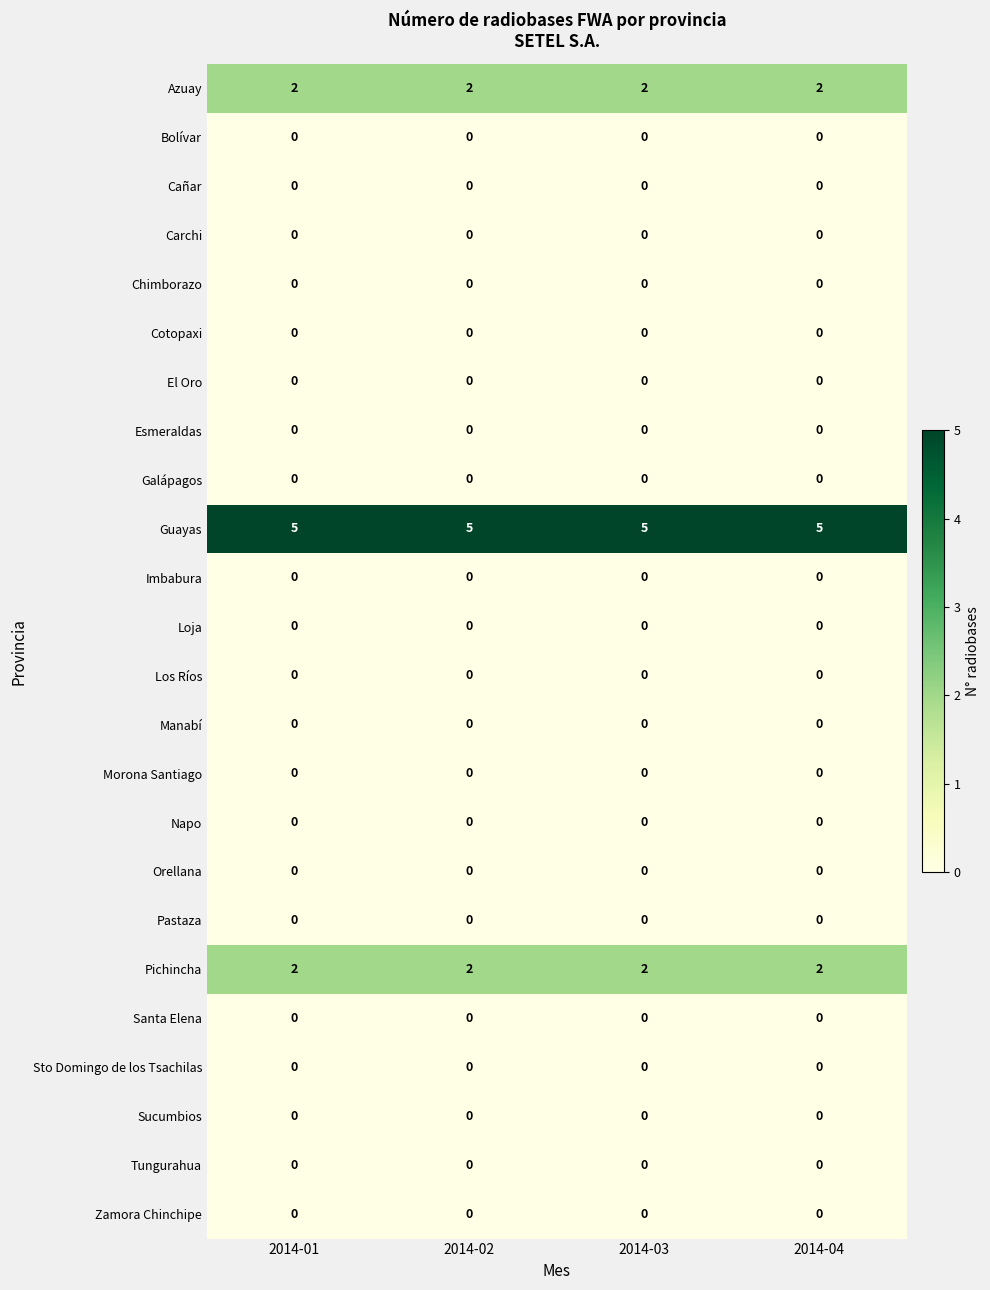

What is the greatest value displayed?

5